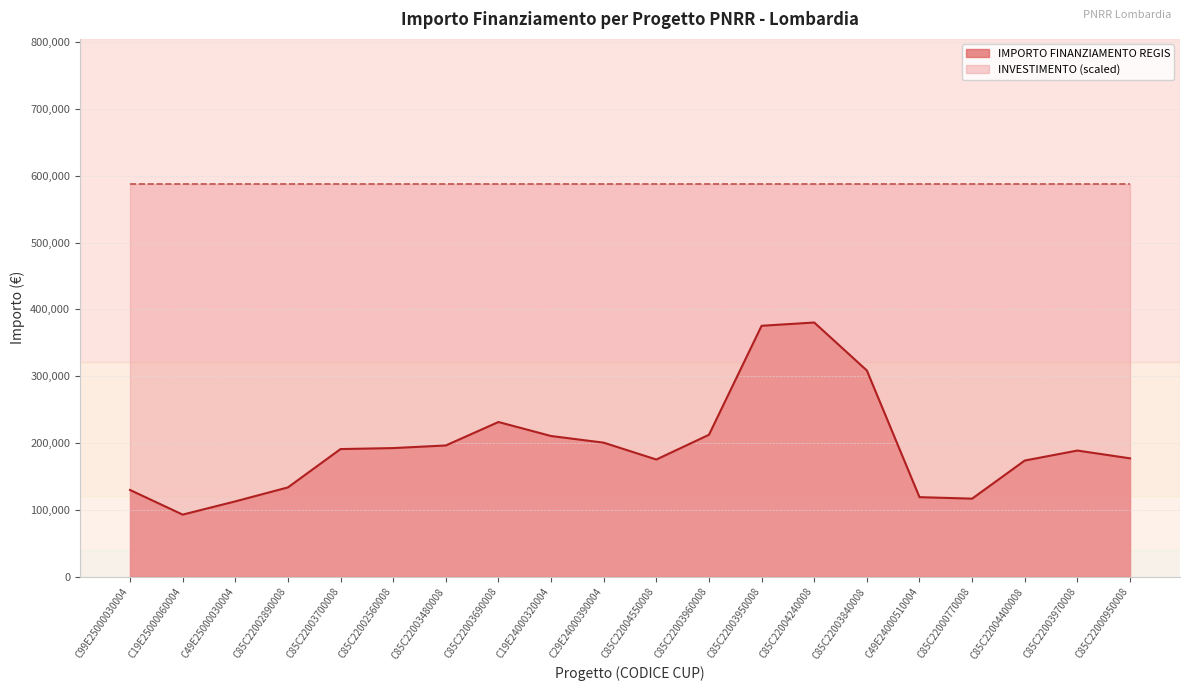

At which category does the chart reach its peak across all series?

C85C22004240008